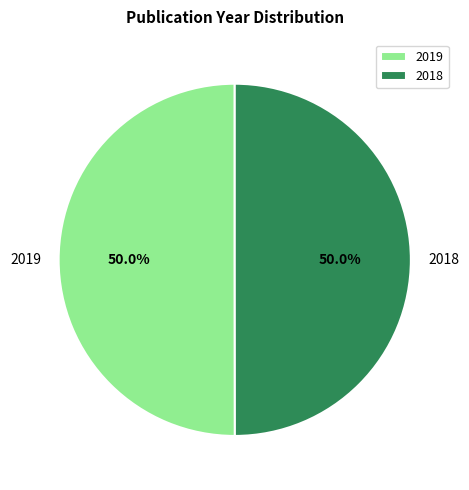

To the nearest percent, what percentage of the pie is 2019?

50%